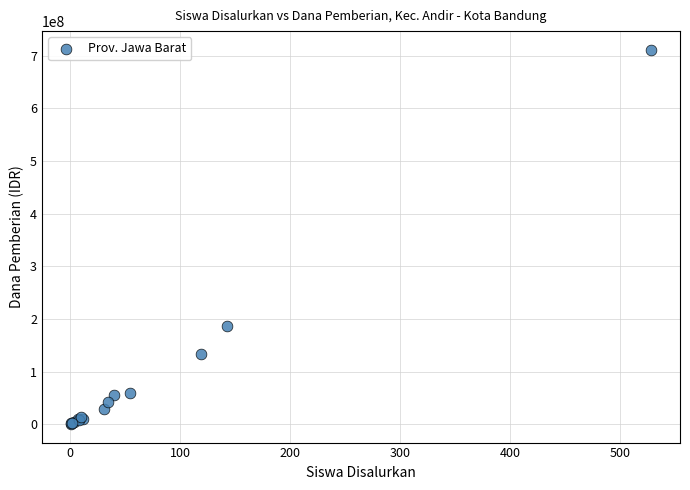

What Y value in the scatter plot is closest to 355950000?

186300000